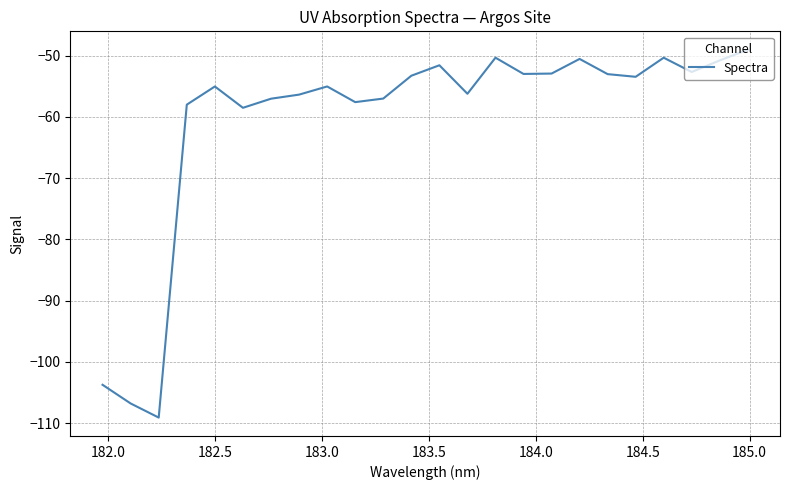

What is the smallest value displayed?

-109.1